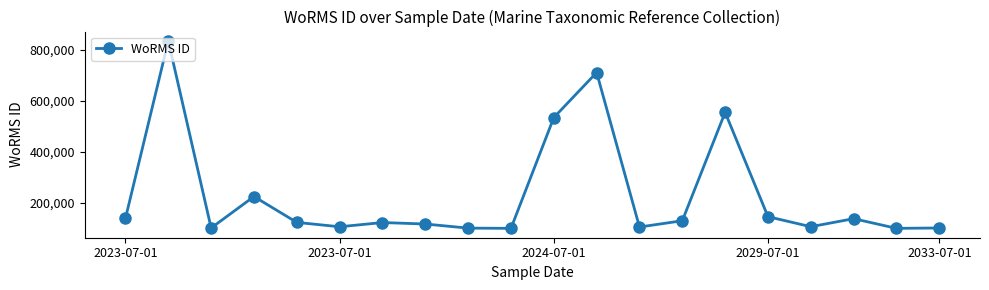

How many data points are less than 124319?

10